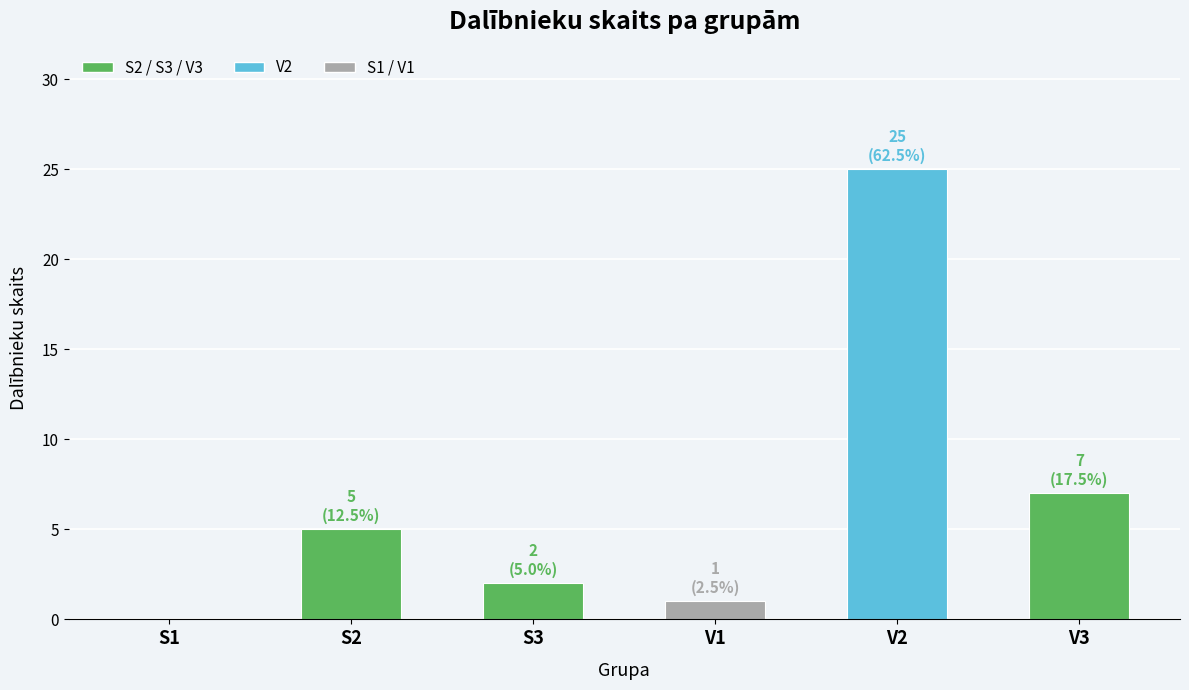

Which category has the lowest value in the Dalībnieku skaits series?

S1